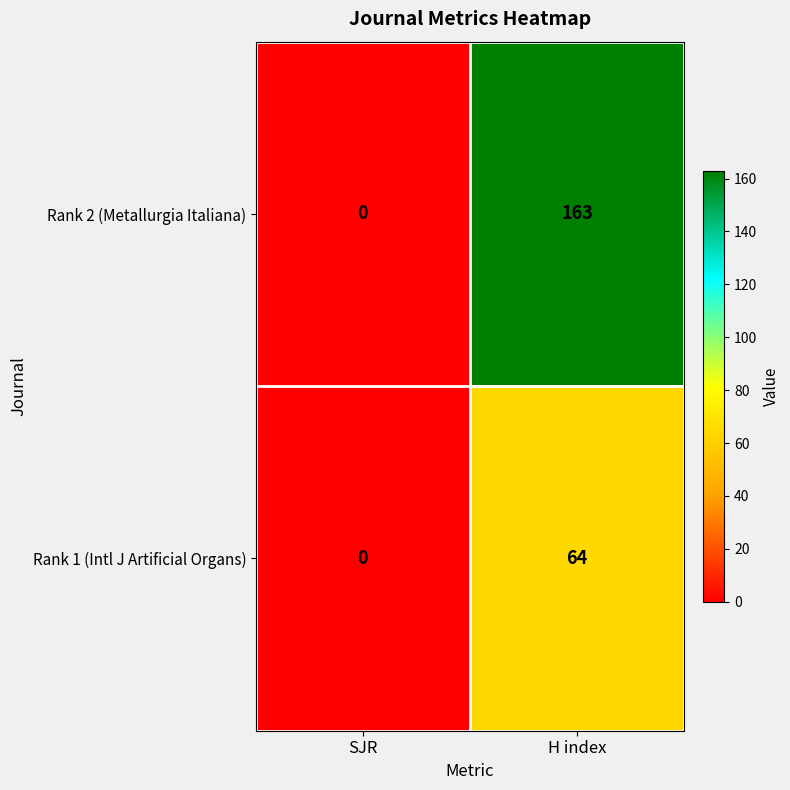

List the labels in order of Rank 2 (Metallurgia Italiana) value, largest first.

H index, SJR